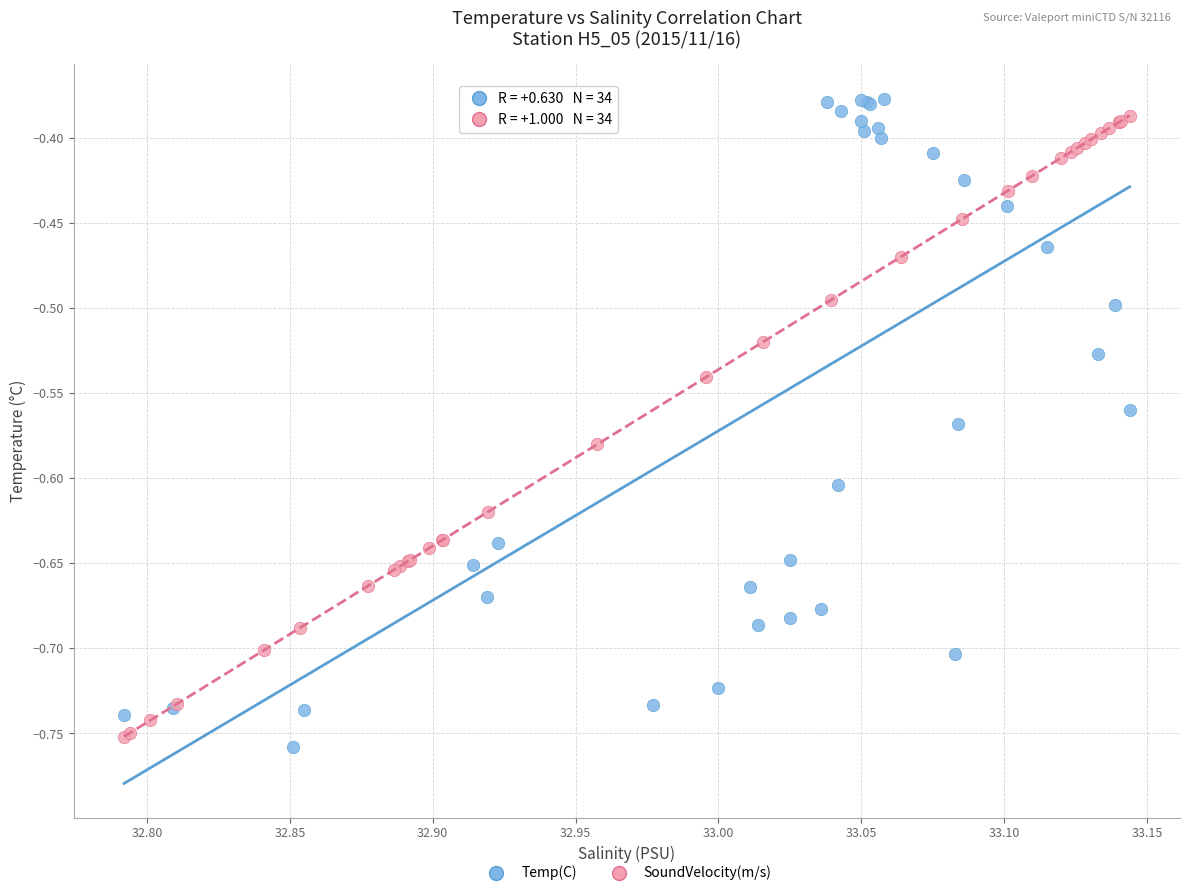

Which series has the largest Y range (max minus min)?

Temp(C)